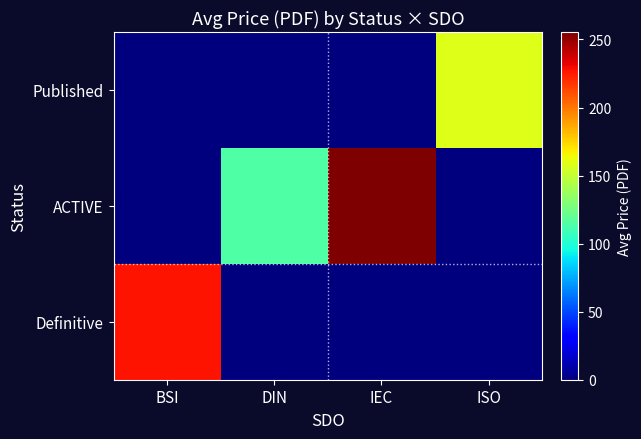

Reading left to right, list all the values displayed in this chart.

Published: BSI=0.0	DIN=0.0	IEC=0.0	ISO=157.9
ACTIVE: BSI=0.0	DIN=114.5	IEC=255.5	ISO=0.0
Definitive: BSI=227.5	DIN=0.0	IEC=0.0	ISO=0.0